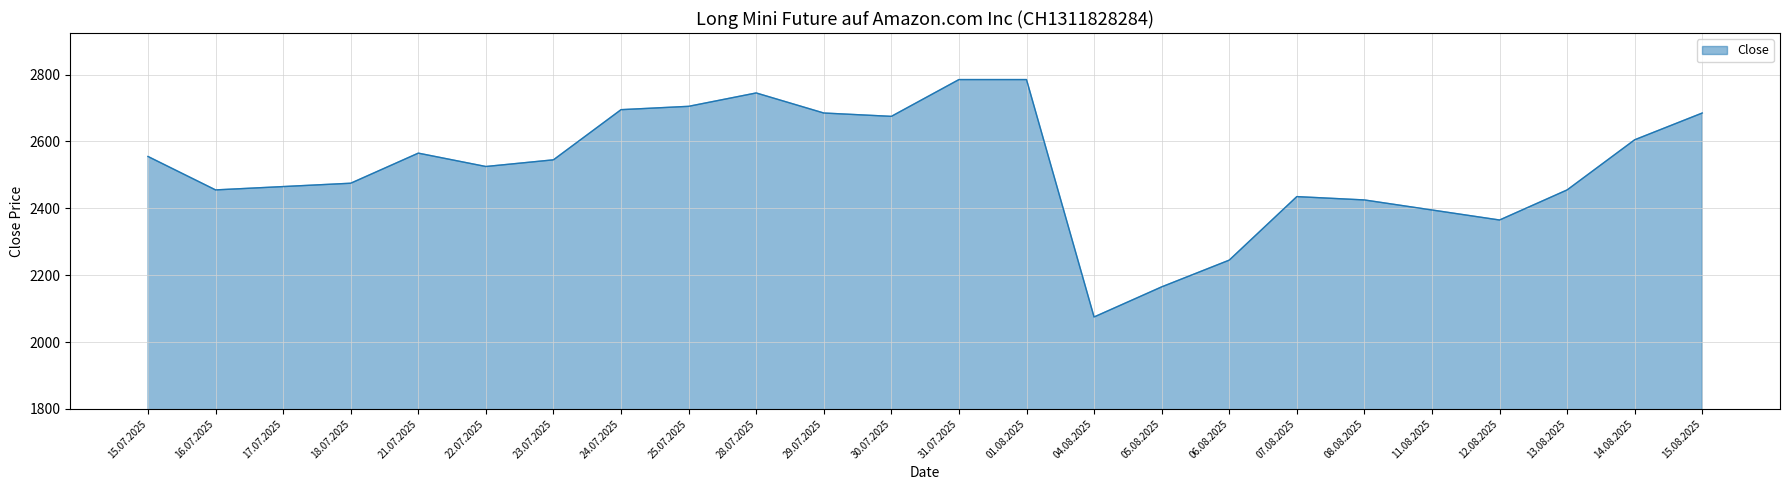

What is the greatest value displayed?

2785